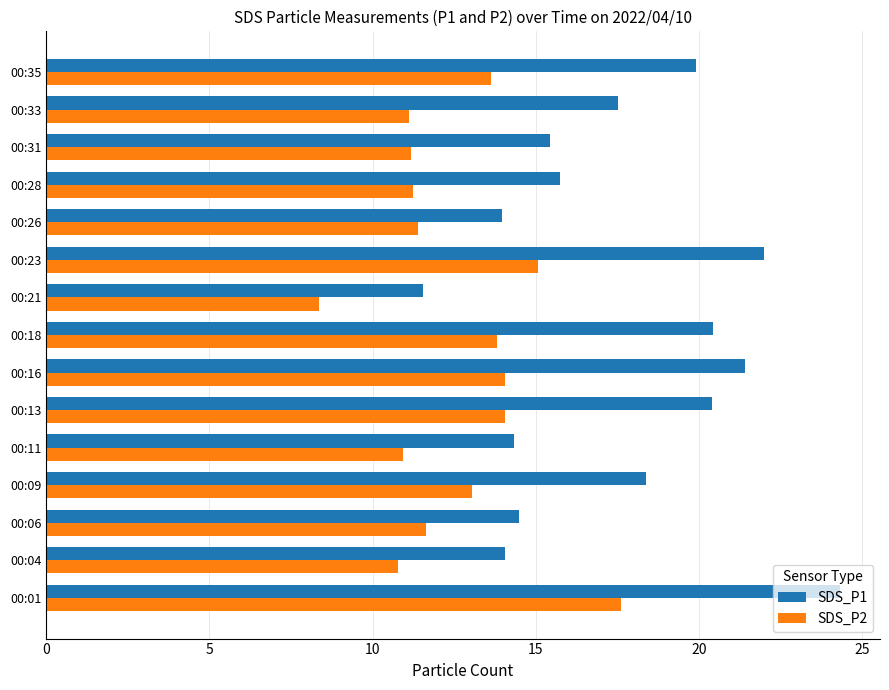

Which series changed the most between 00:13 and 00:23?

SDS_P1